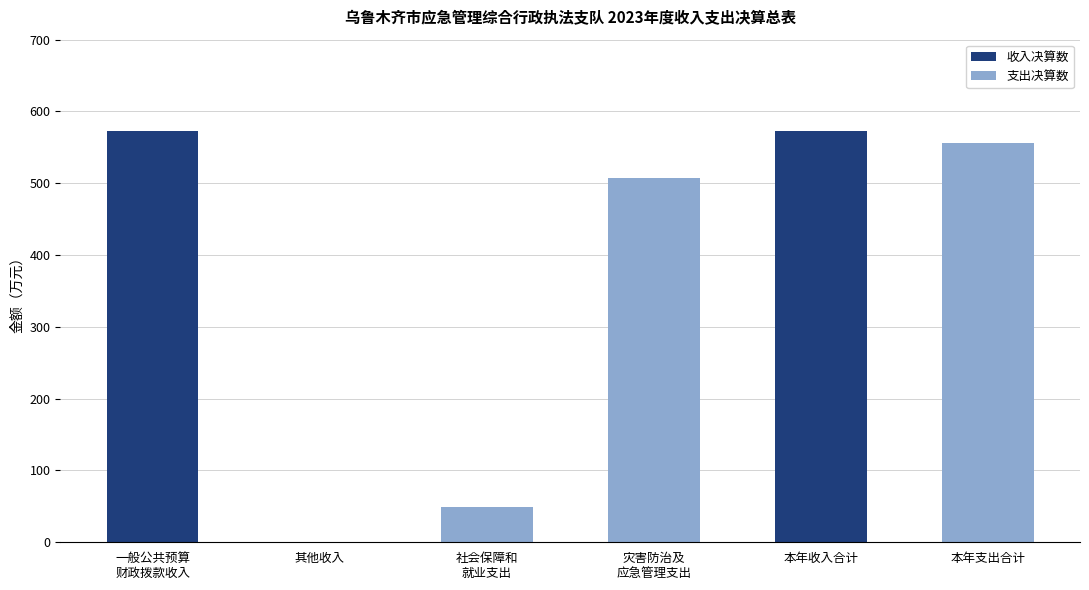

Count the number of data series in this chart.

2